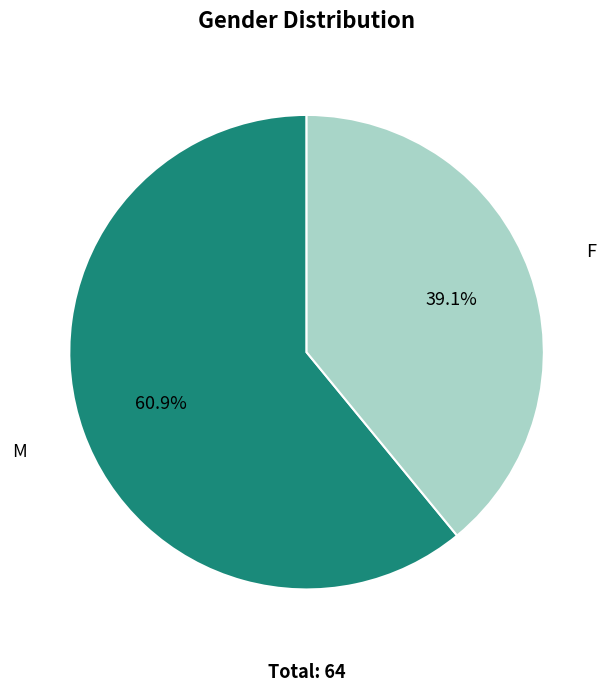

How many slices are in this pie chart?

2